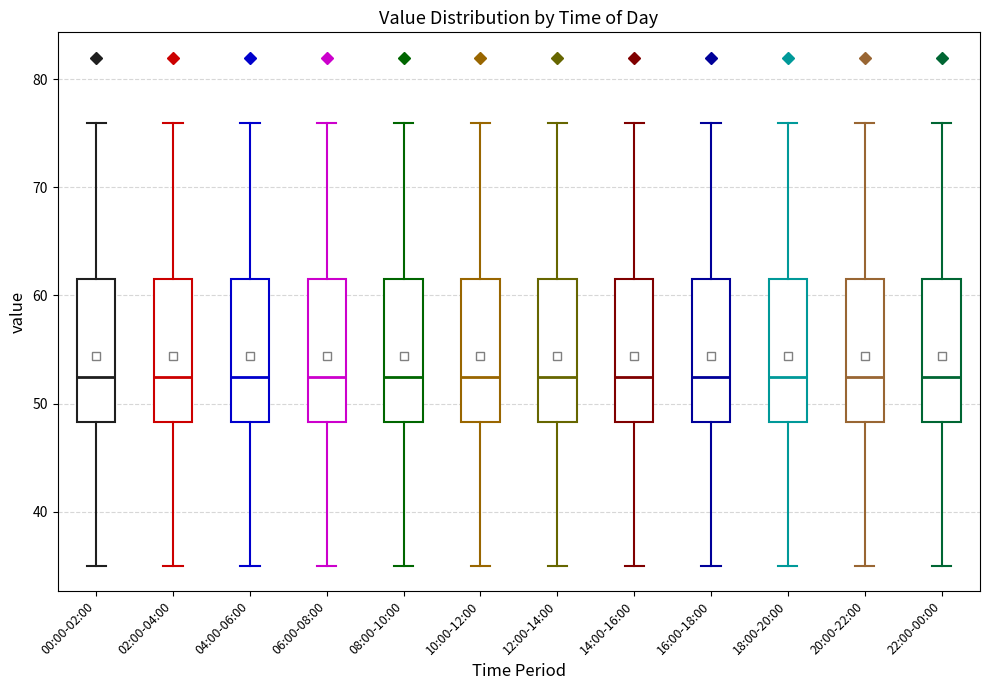

Reading left to right, transcribe this box plot: for each box, give where its median line is, the range the box spans, and where its two whiskers end, as read against the y-axis. The values are not printed on the chart, so give them approximately, as read against the axis.

00:00-02:00: median 53, box 48 to 62, whiskers 35 to 76
02:00-04:00: median 53, box 48 to 62, whiskers 35 to 76
04:00-06:00: median 53, box 48 to 62, whiskers 35 to 76
06:00-08:00: median 53, box 48 to 62, whiskers 35 to 76
08:00-10:00: median 53, box 48 to 62, whiskers 35 to 76
10:00-12:00: median 53, box 48 to 62, whiskers 35 to 76
12:00-14:00: median 53, box 48 to 62, whiskers 35 to 76
14:00-16:00: median 53, box 48 to 62, whiskers 35 to 76
16:00-18:00: median 53, box 48 to 62, whiskers 35 to 76
18:00-20:00: median 53, box 48 to 62, whiskers 35 to 76
20:00-22:00: median 53, box 48 to 62, whiskers 35 to 76
22:00-00:00: median 53, box 48 to 62, whiskers 35 to 76